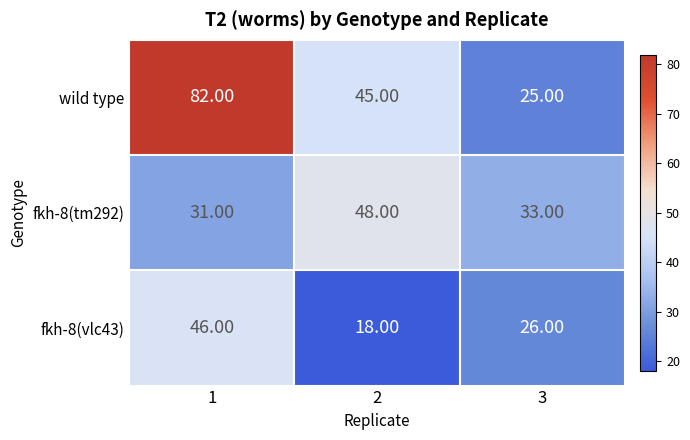

Rank the series at 3 from highest to lowest value.

fkh-8(tm292), fkh-8(vlc43), wild type